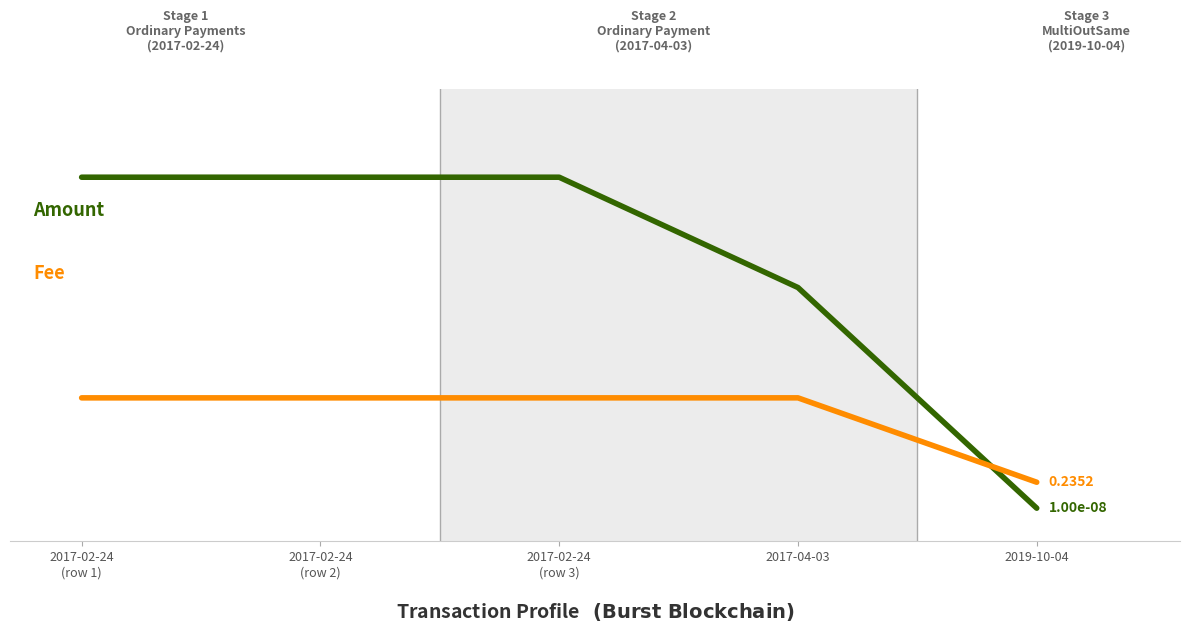

Is this an area chart (filled region under the line)?

No